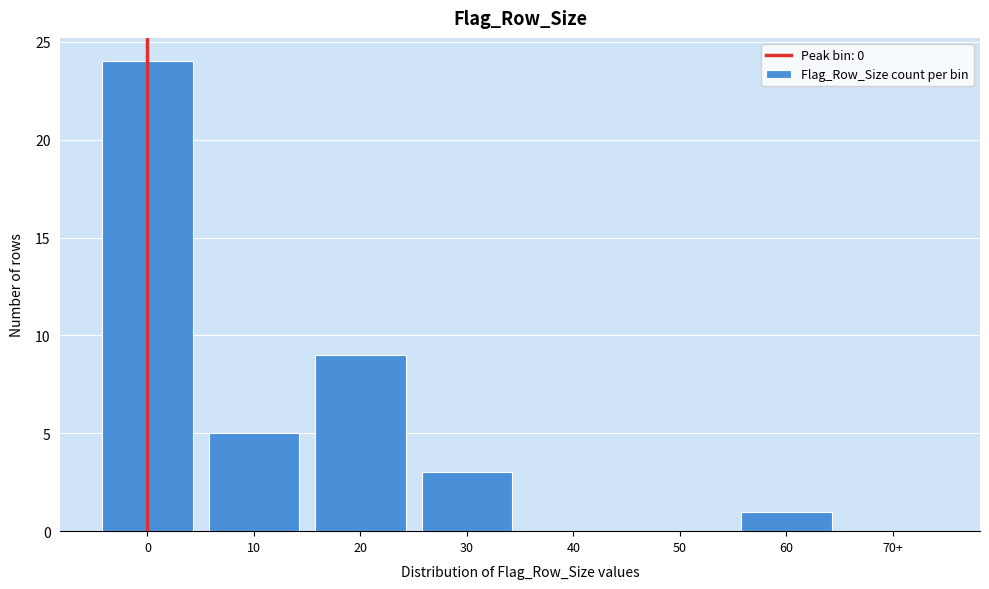

Reading left to right, transcribe all the data shown in this chart.

0=24	10=5	20=9	30=3	40=0	50=0	60=1	70+=0